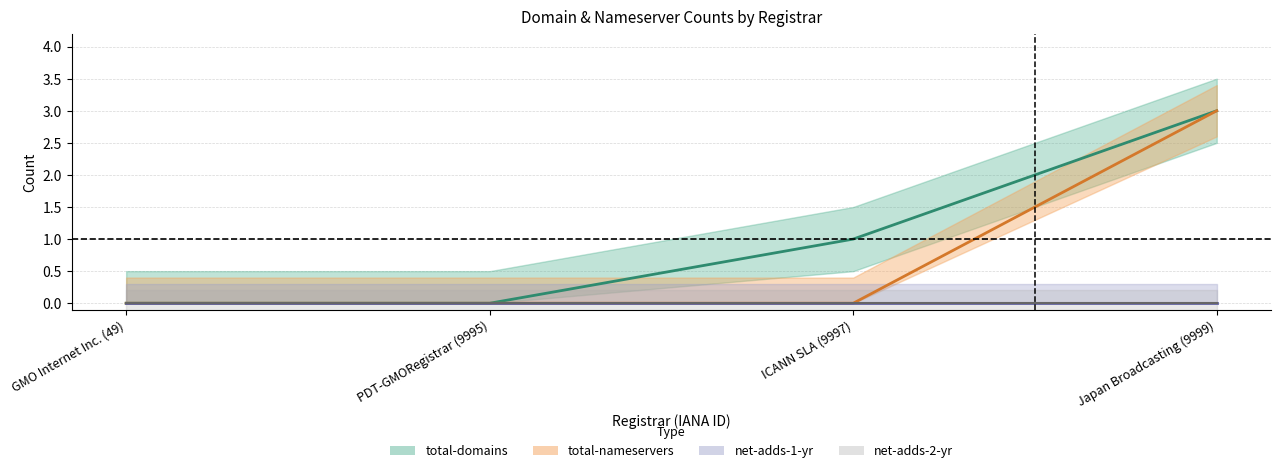

How many total-domains values are between 0 and 3?

4